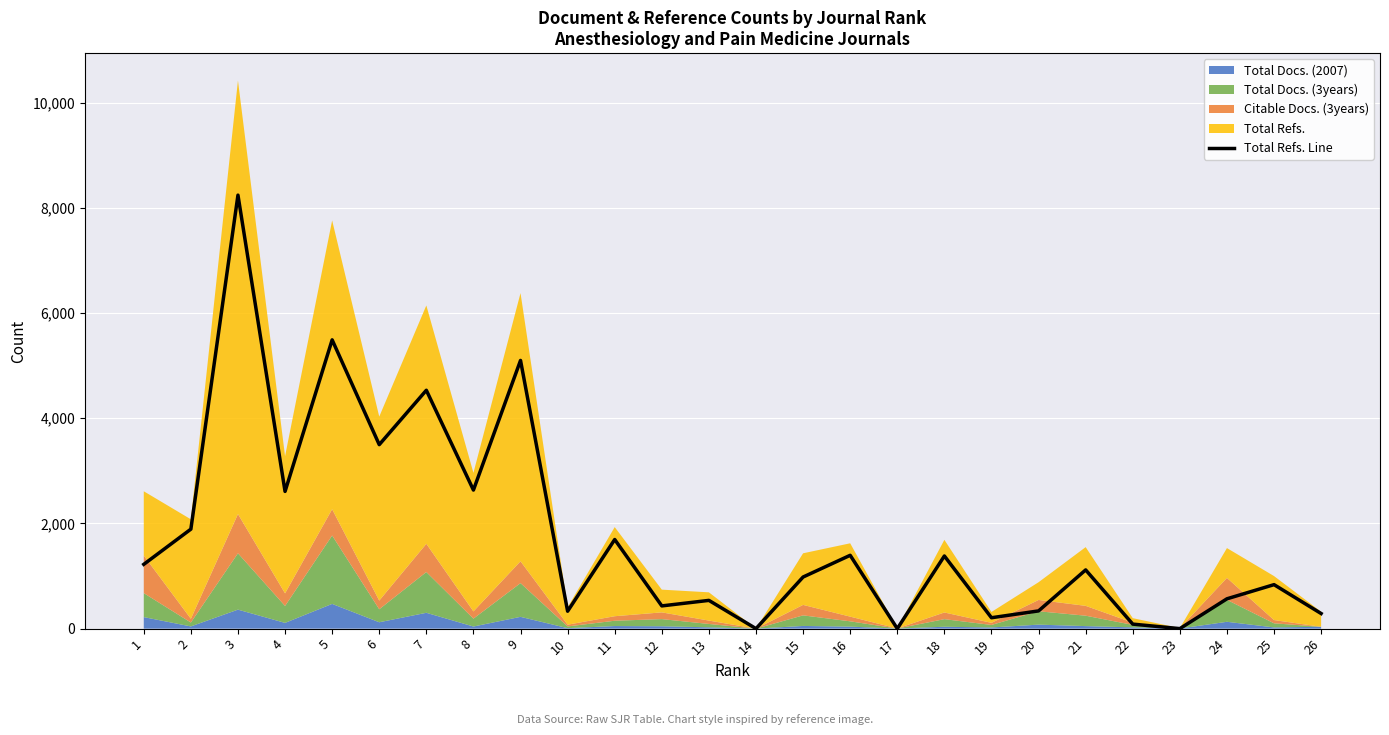

Approximately how many times larger is the value at 5 compared to 11?

3.2